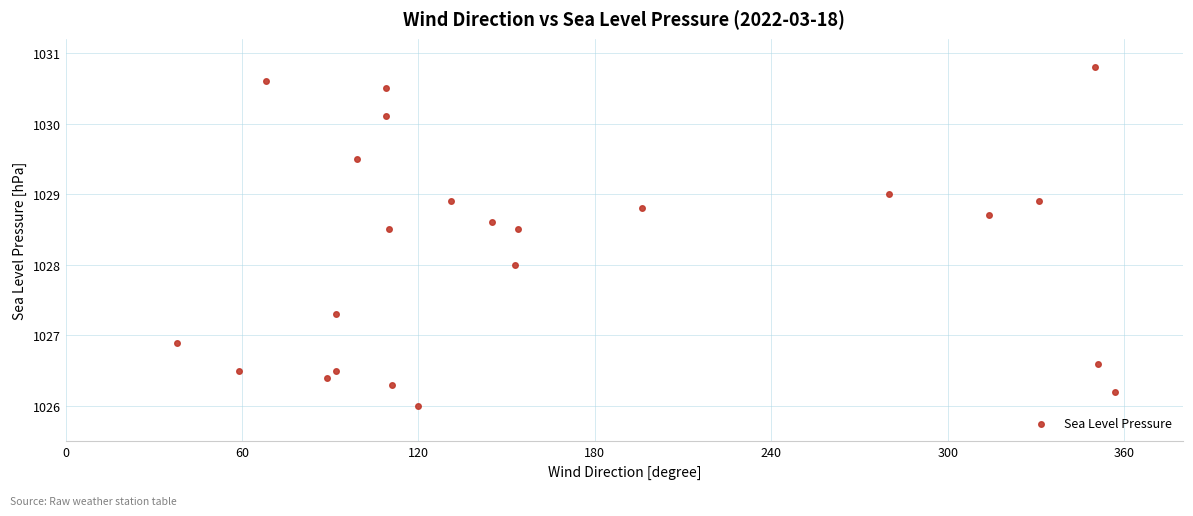

What is the range of X values (max minus min)?

319.0